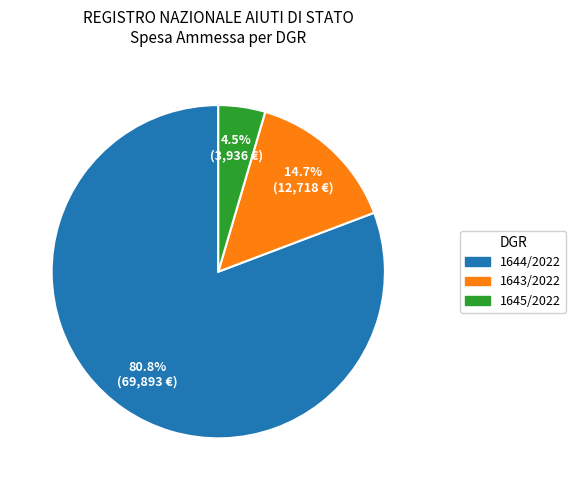

Is there a majority slice in this chart?

Yes